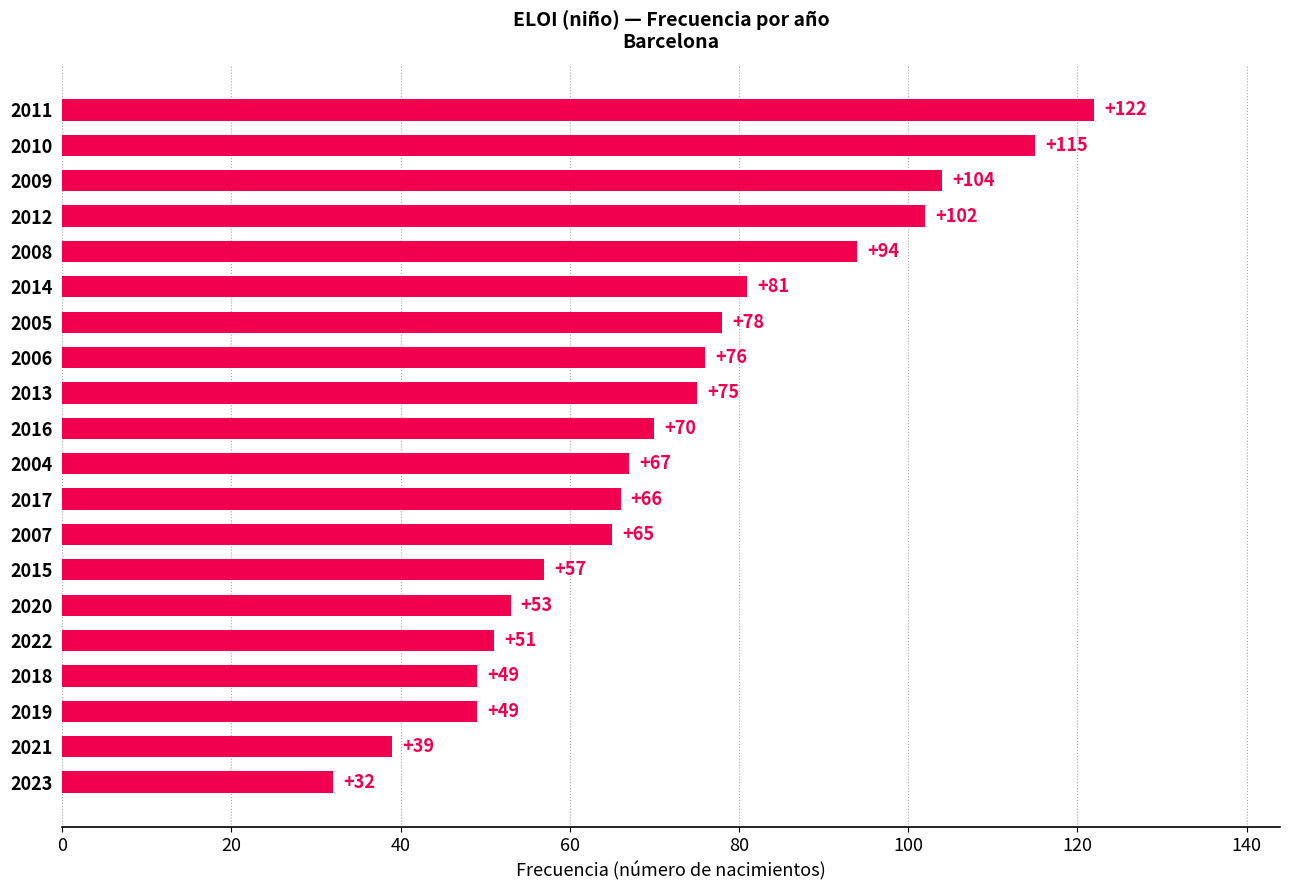

Reading bottom to top, what are all the values shown in this chart?

2023=32	2021=39	2019=49	2018=49	2022=51	2020=53	2015=57	2007=65	2017=66	2004=67	2016=70	2013=75	2006=76	2005=78	2014=81	2008=94	2012=102	2009=104	2010=115	2011=122